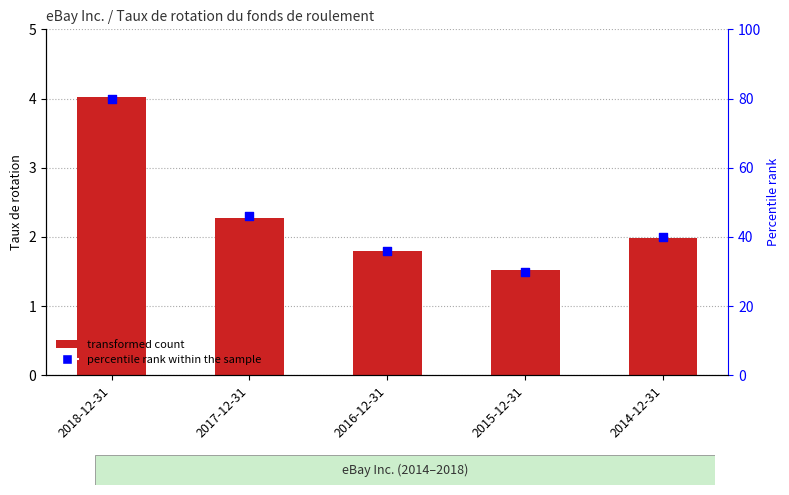

What is the total value across all series at 2017-12-31?

48.3